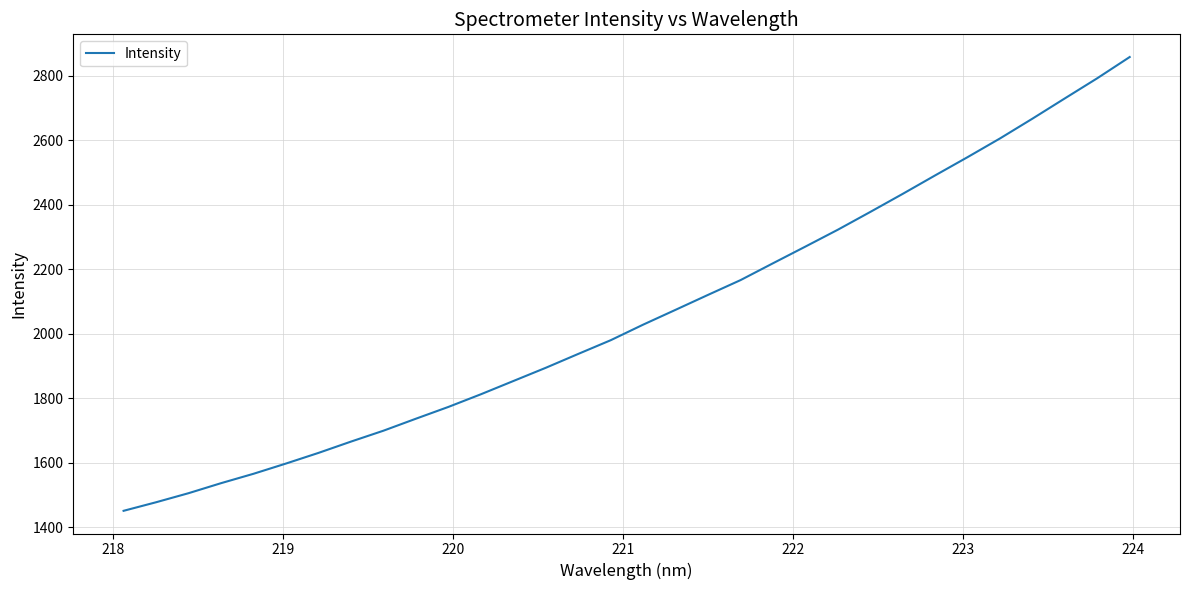

What is the smallest value displayed?

1450.5